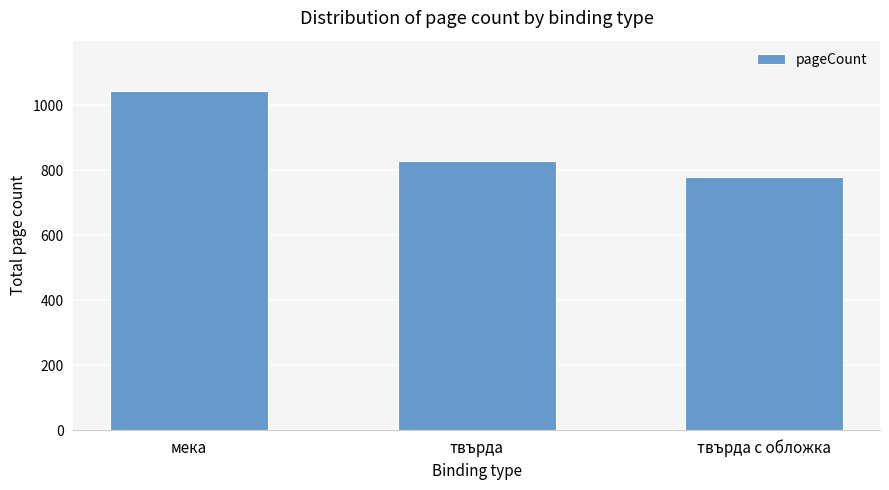

How many data points are less than 829?

1